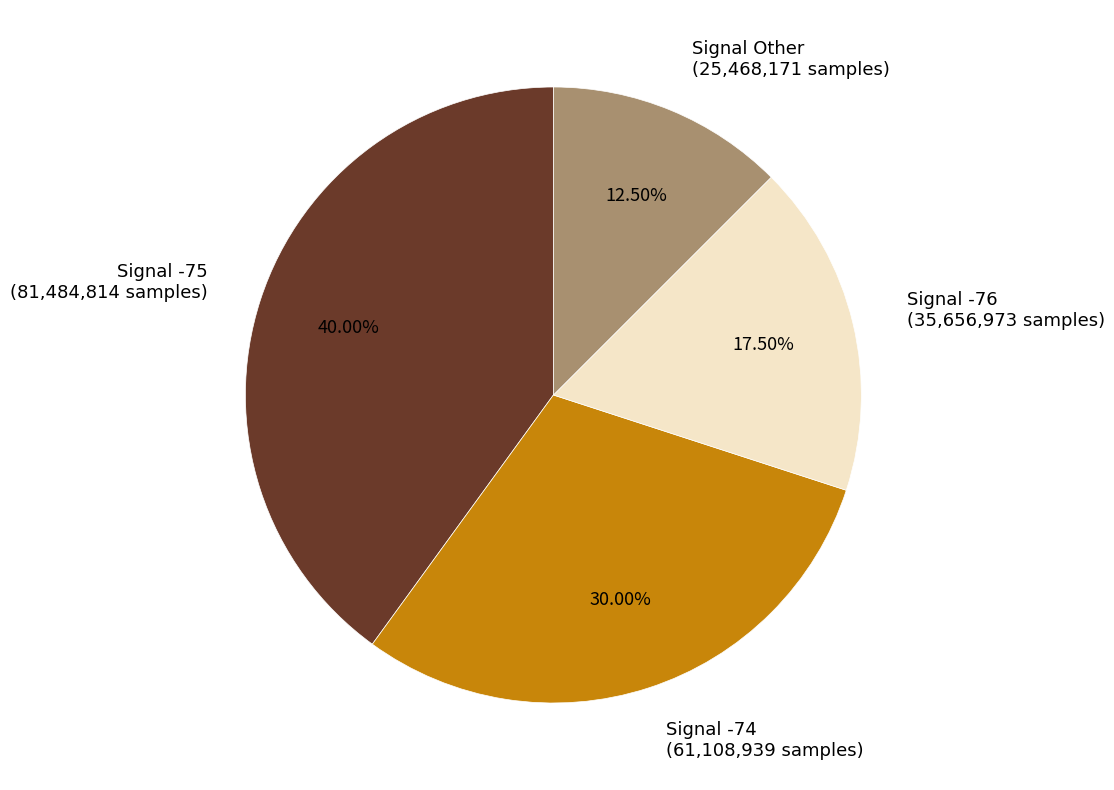

How many slices are in this pie chart?

4